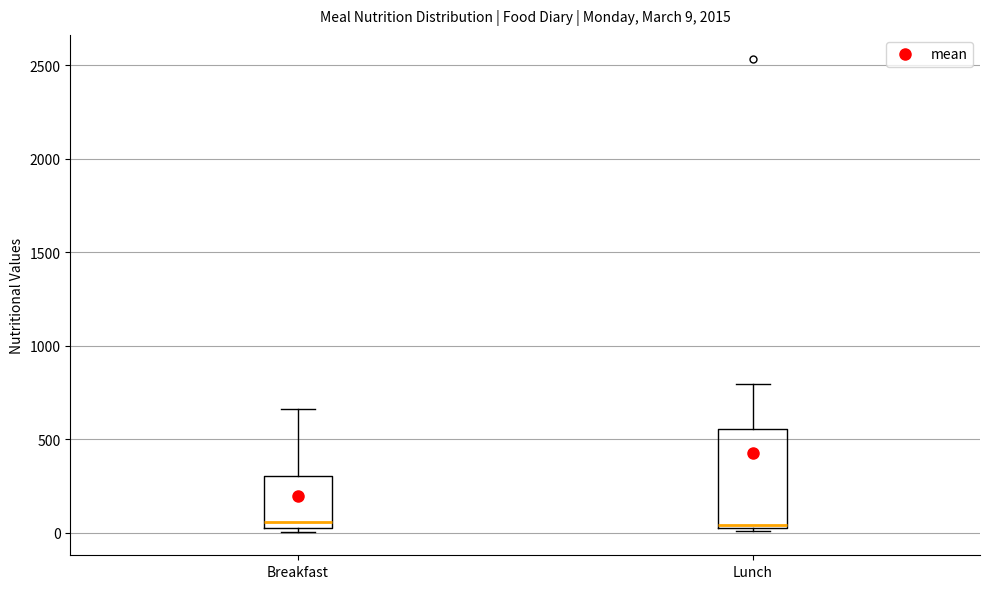

Which box is the tallest, from its lower edge to its upper edge?

Lunch